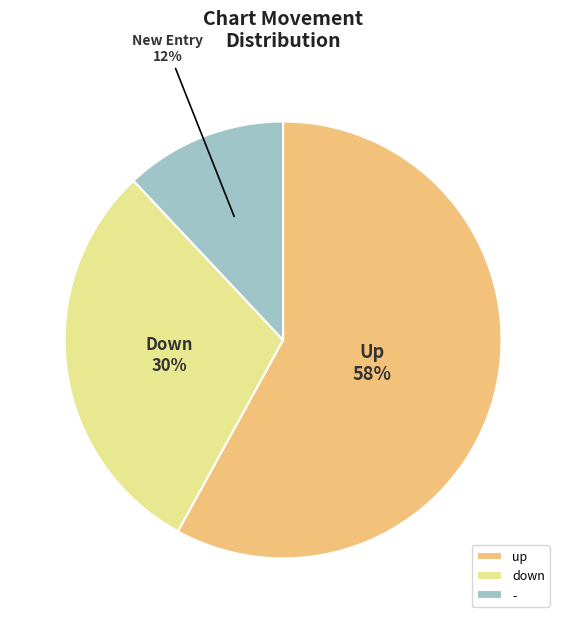

What is the ratio of the value at down to the value at up?

0.5